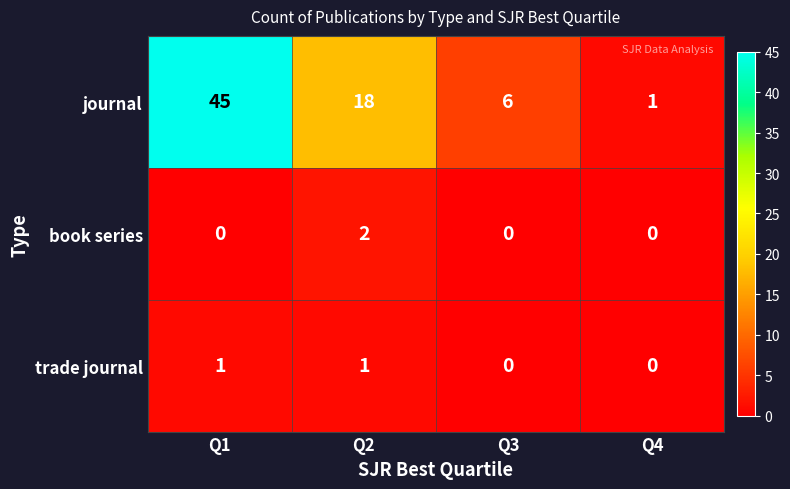

Which category has the highest value in the book series series?

Q2